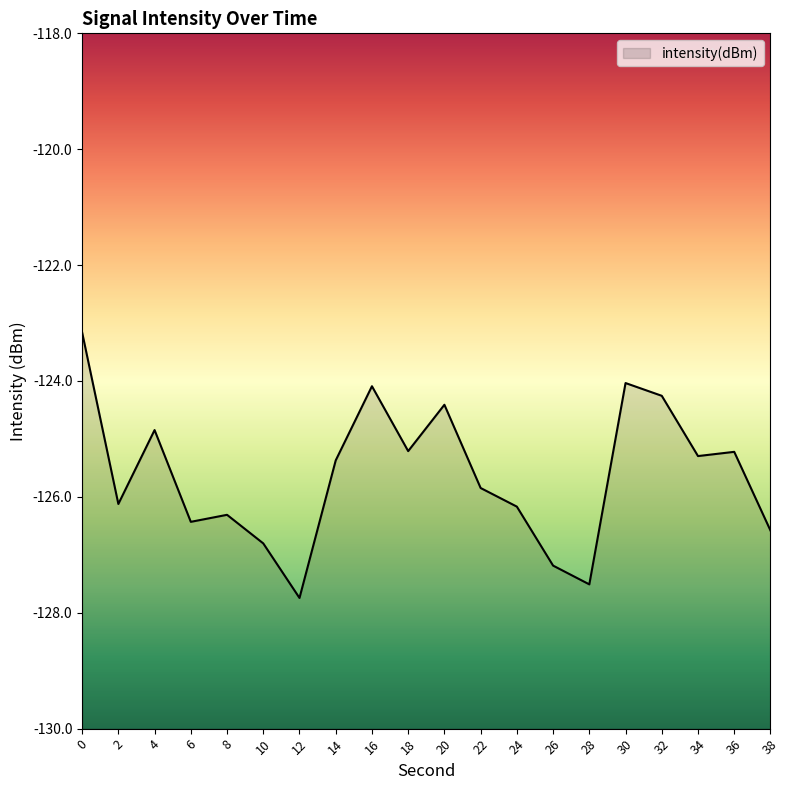

List the labels in order of value, largest first.

0, 30, 16, 32, 20, 4, 18, 36, 34, 14, 22, 2, 24, 8, 6, 38, 10, 26, 28, 12